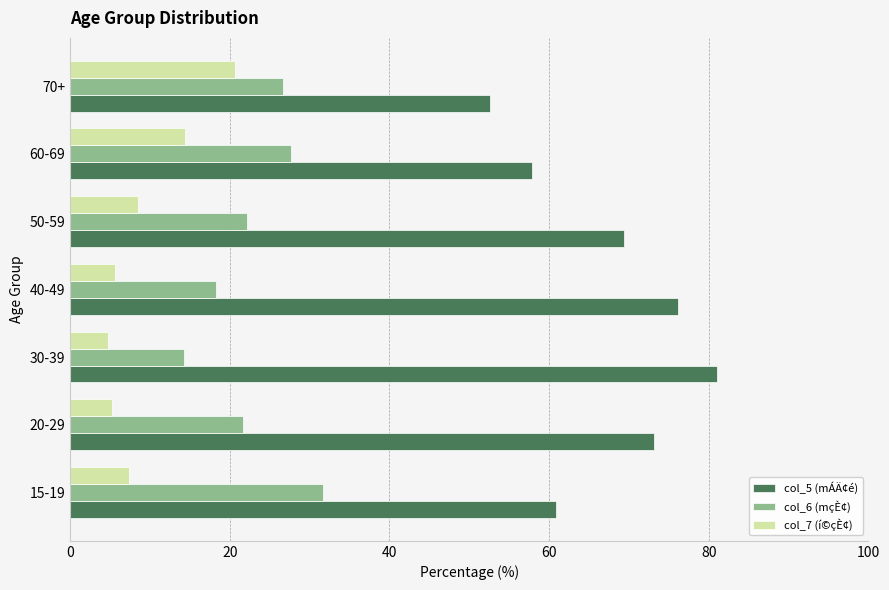

List the series in order of their overall mean, lowest first.

col_7 (í©çÈ¢), col_6 (mçÈ¢), col_5 (mÁÄ¢é)